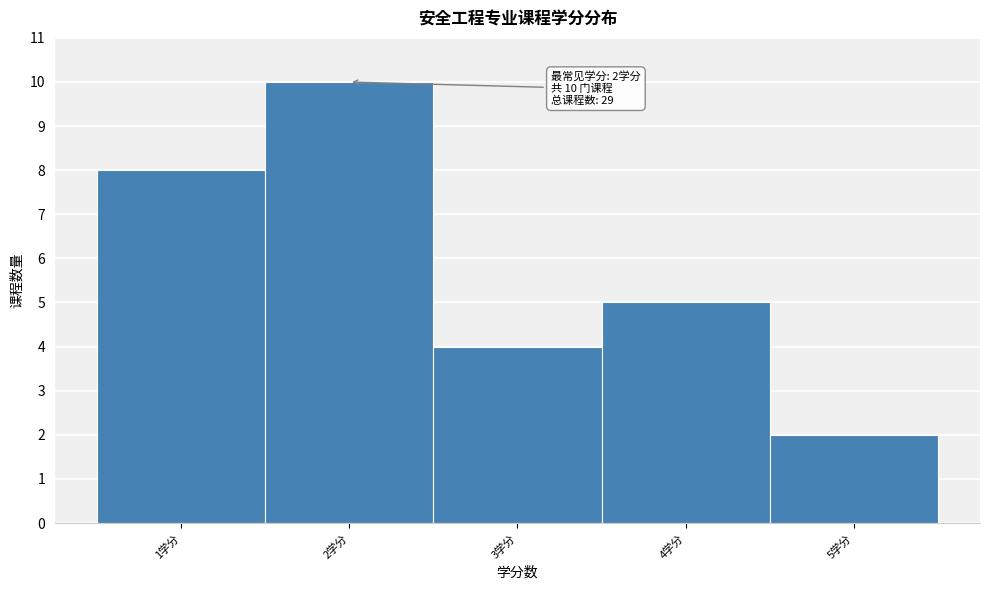

Over which range of the x-axis is the bar tallest?

1.5 to 2.5